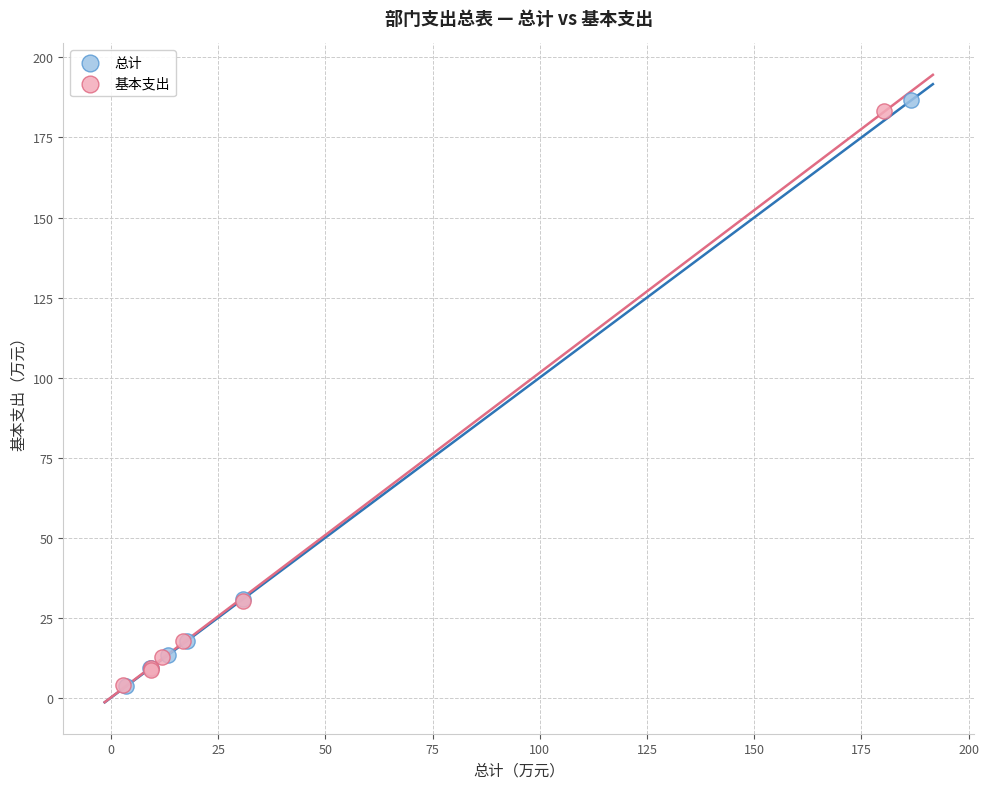

Which series has the widest spread of Y values?

总计